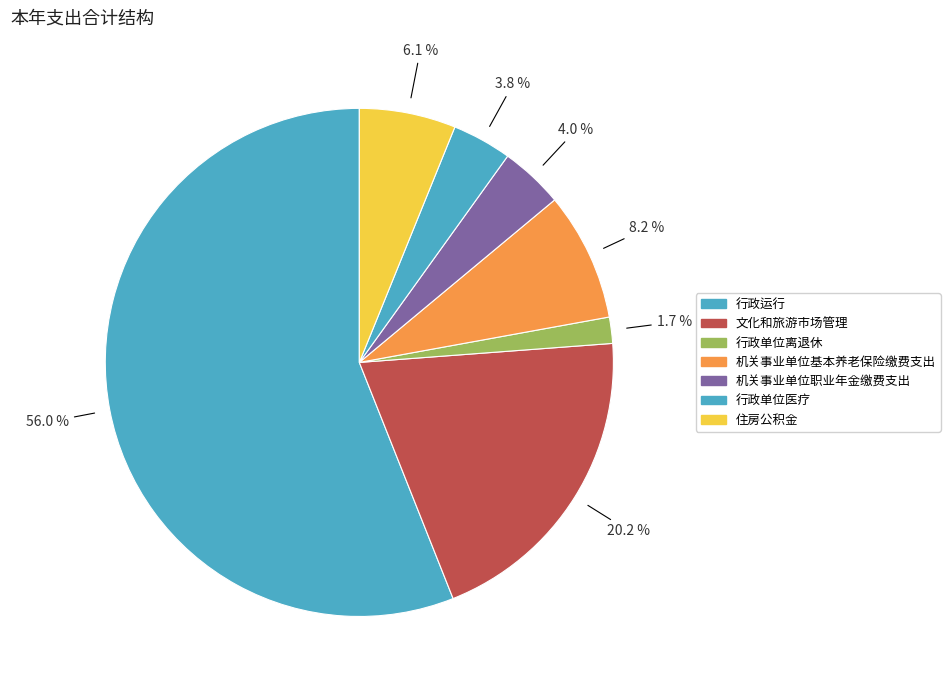

Count the number of slices in the pie.

7